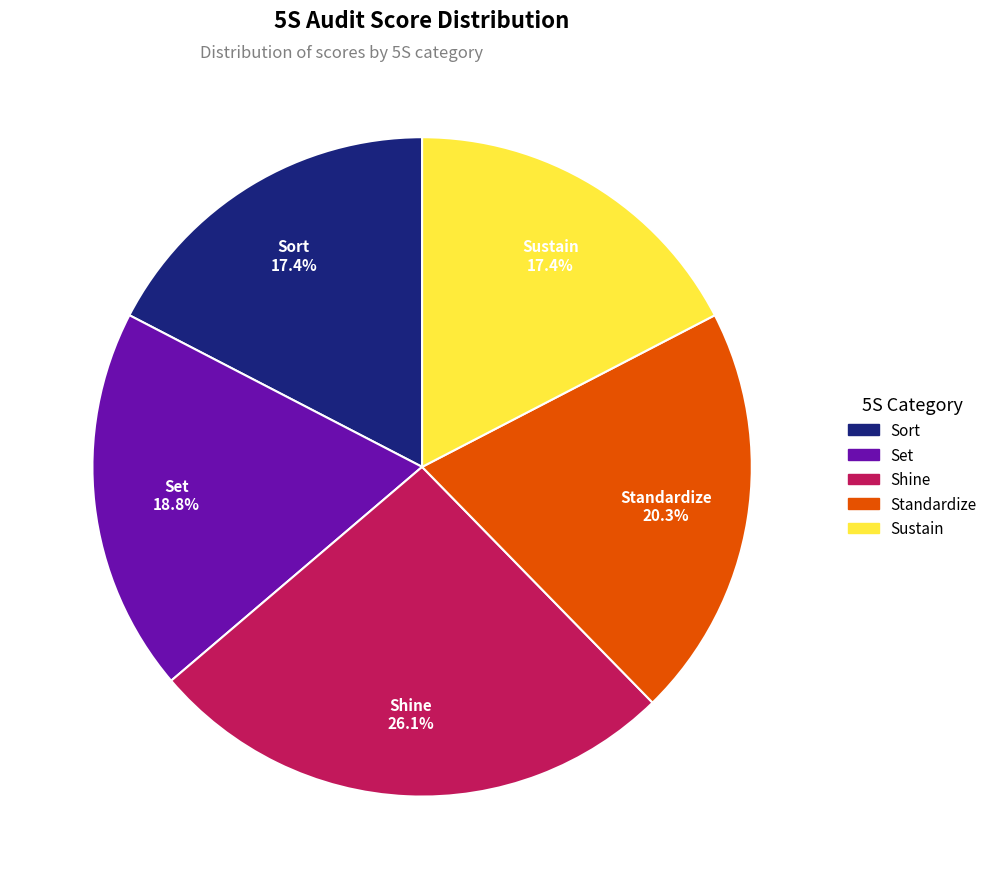

To the nearest percent, what is the combined percentage of Shine and Standardize?

46%